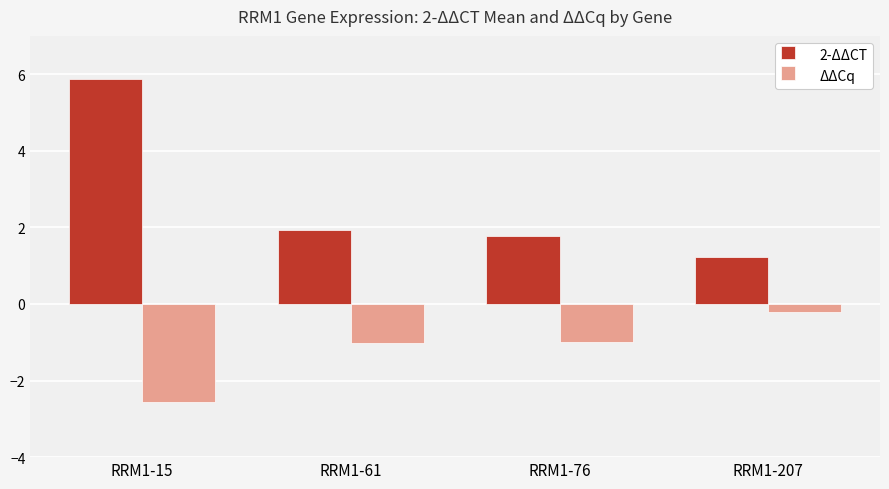

What value does the 2-ΔΔCT series have at RRM1-61?

1.9